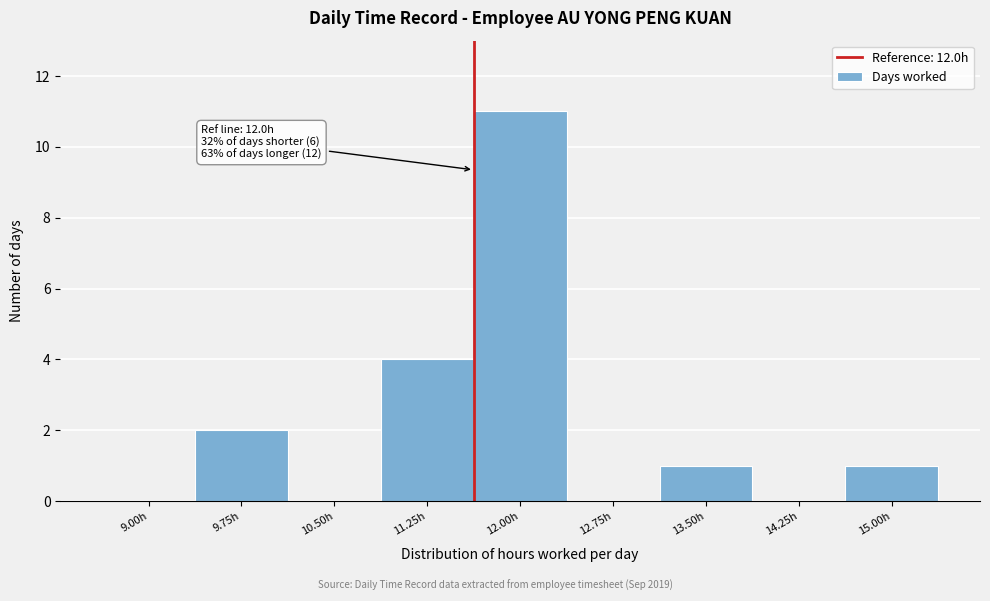

Reading left to right, transcribe all the data shown in this chart.

9.00h=0	9.75h=2	10.50h=0	11.25h=4	12.00h=11	12.75h=0	13.50h=1	14.25h=0	15.00h=1